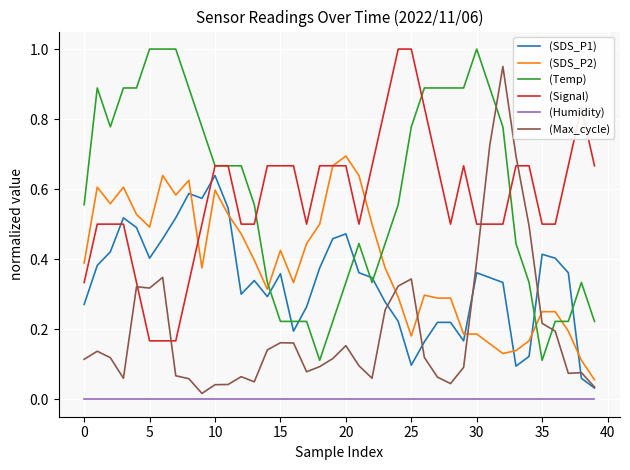

True or false: (Signal) and (Humidity) cross at least once.

False